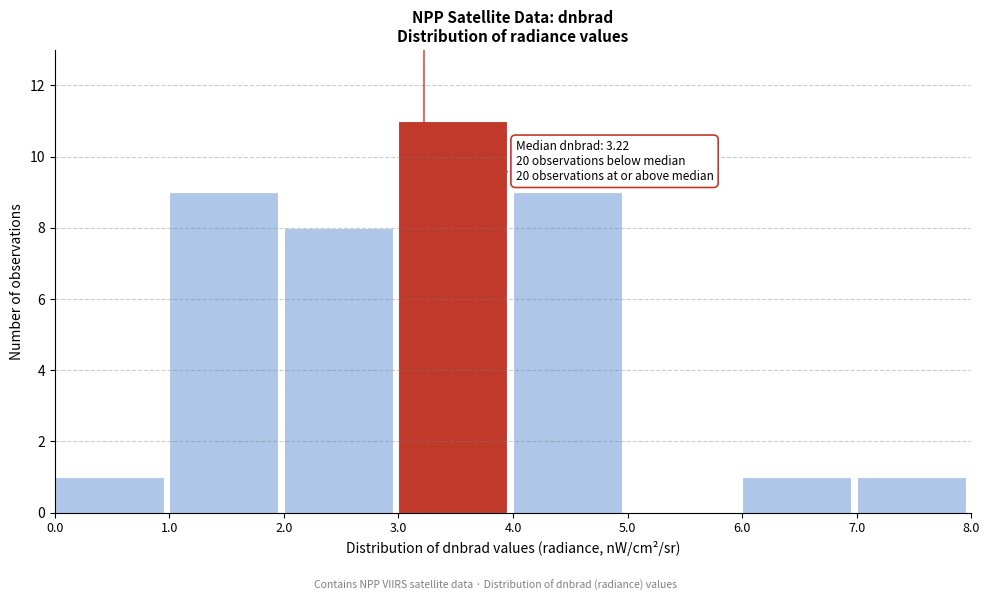

Over which range of the x-axis is the bar tallest?

3.0 to 4.0